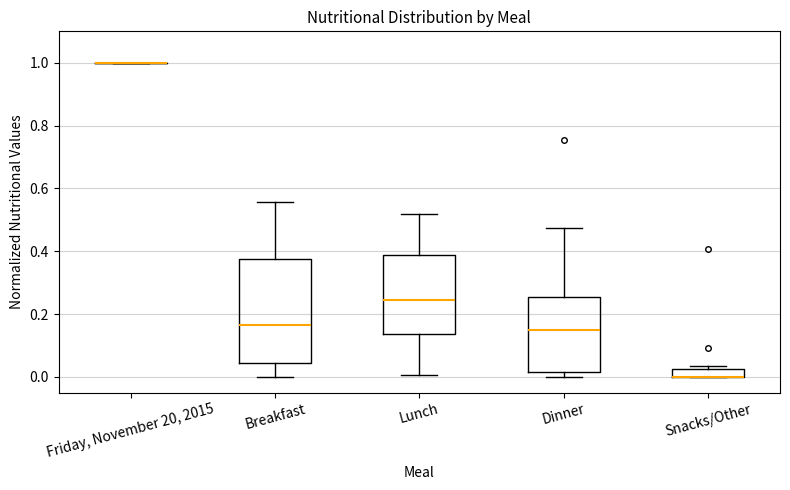

Which box is the tallest, from its lower edge to its upper edge?

Breakfast